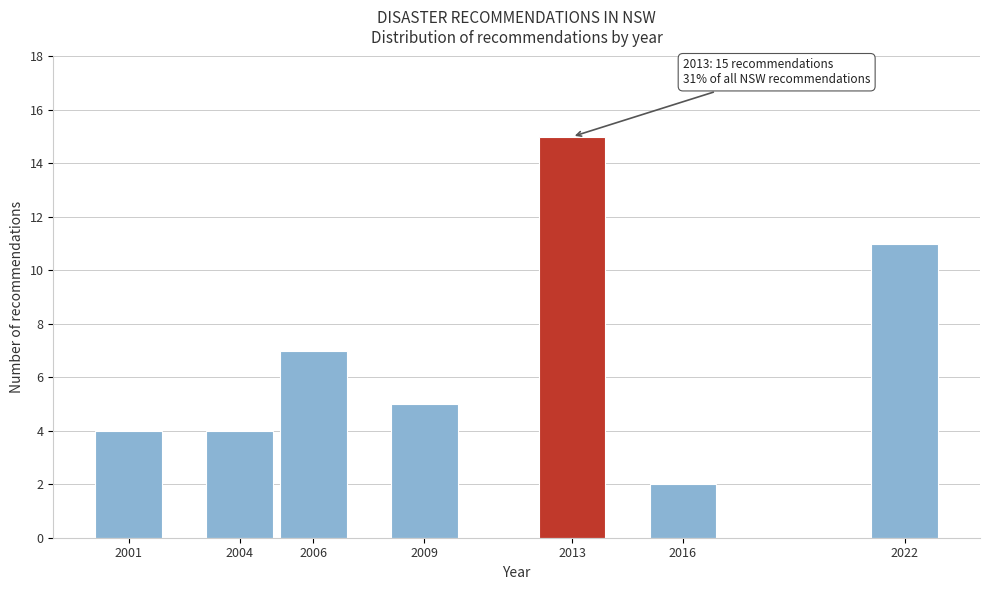

Reading left to right, list all the values displayed in this chart.

4	4	7	5	15	2	11